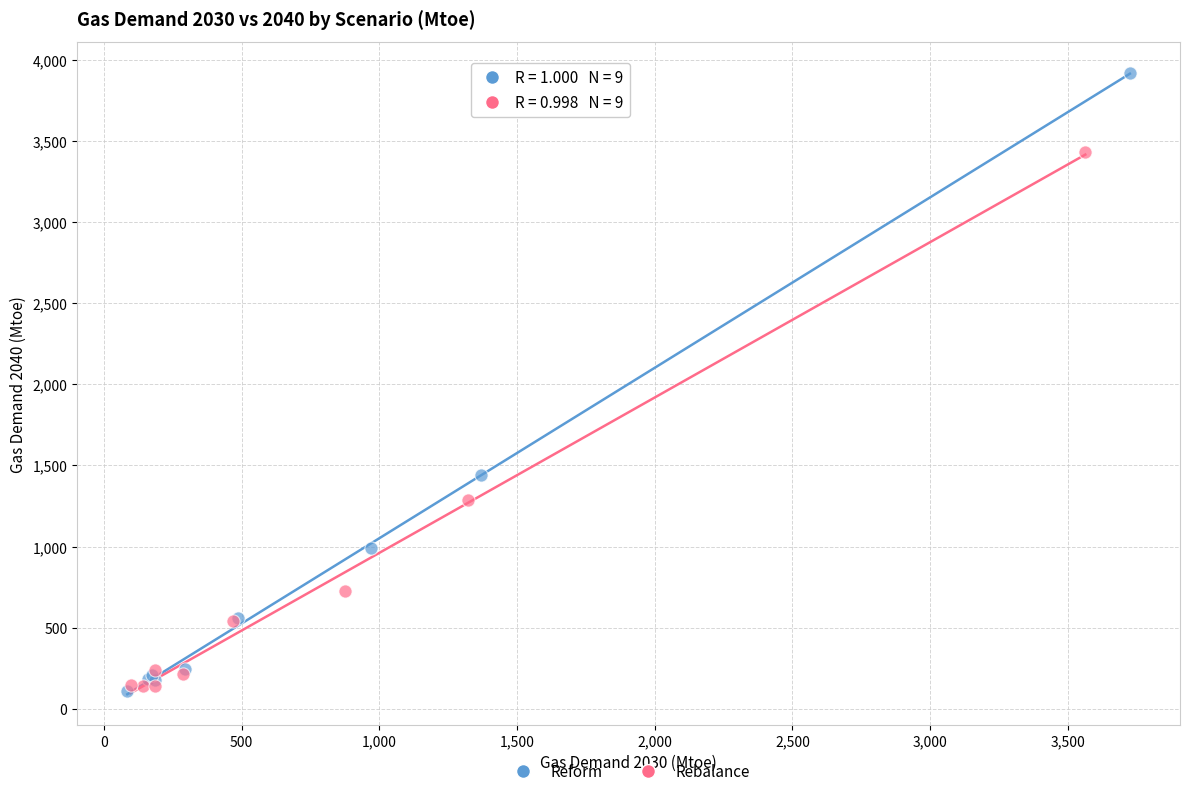

Which series reaches the maximum Y coordinate?

Reform